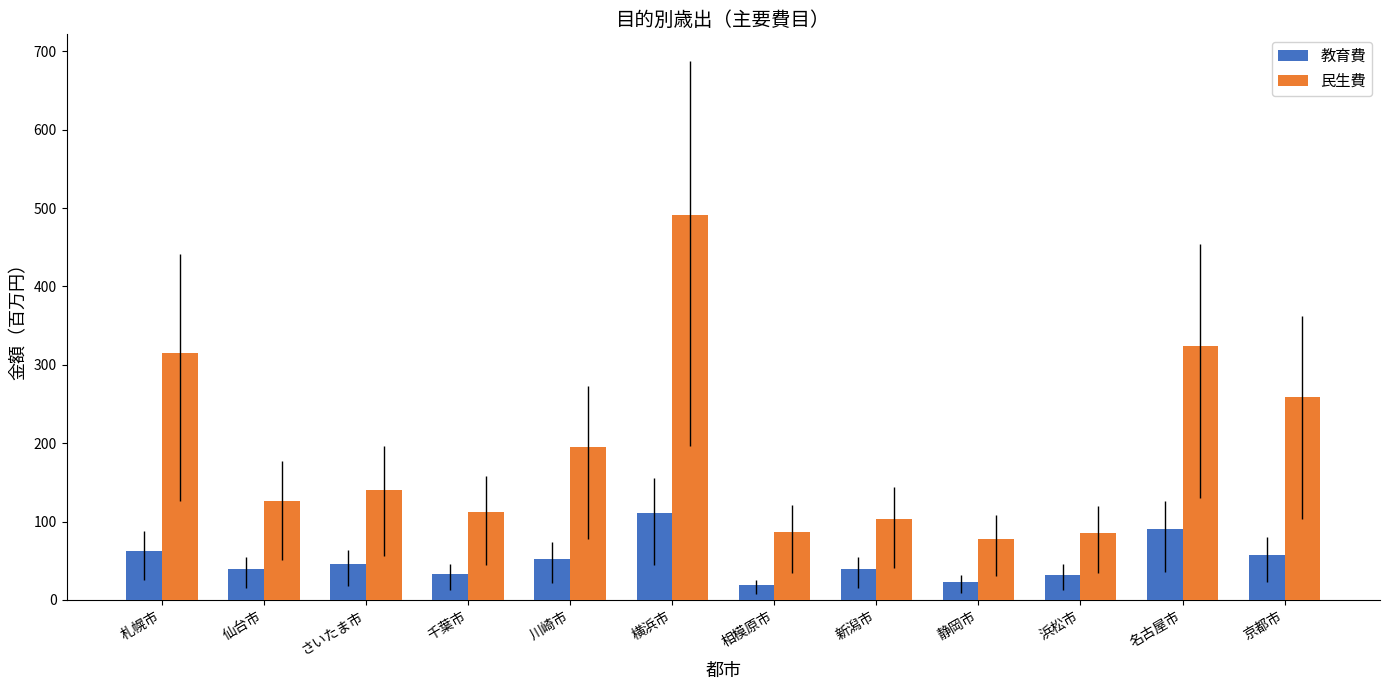

What is the difference between the second highest and second lowest values in the 教育費 series?

67.7